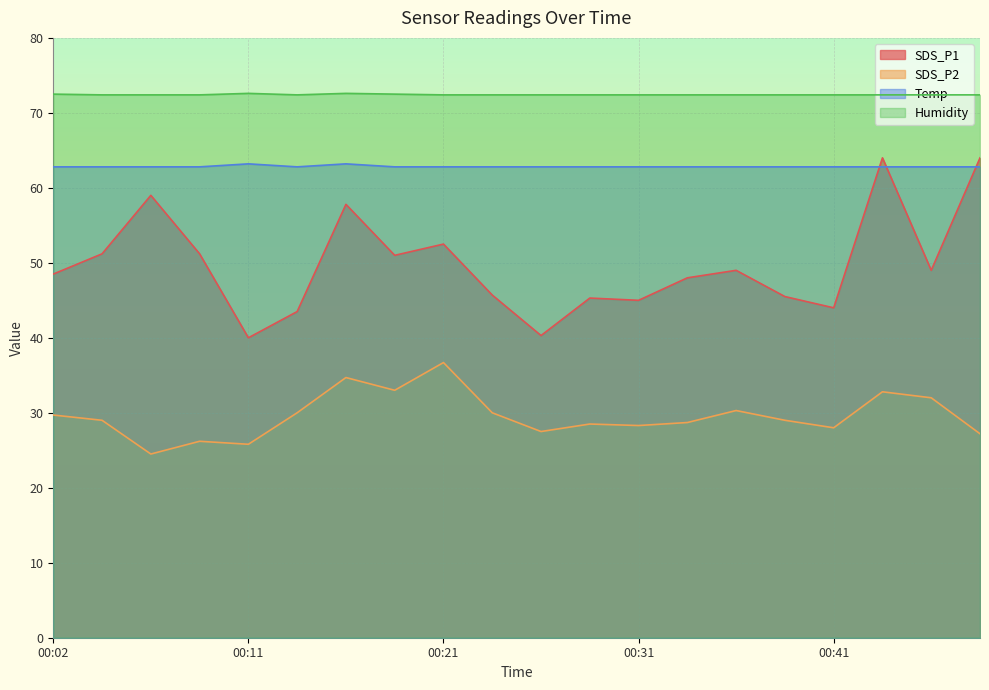

What is the smallest value displayed?

24.5